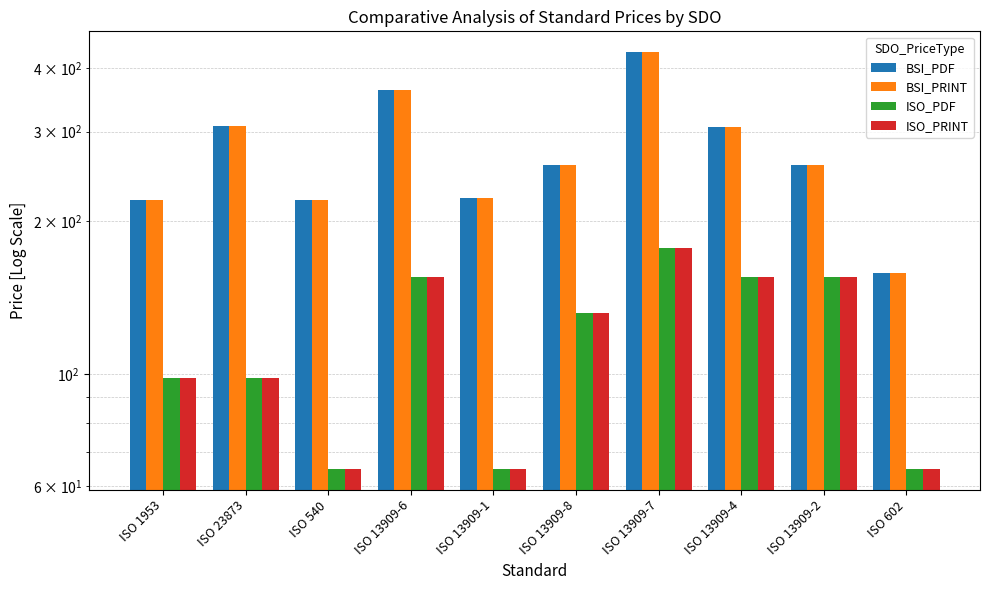

Which series has the widest spread of values?

BSI_PDF